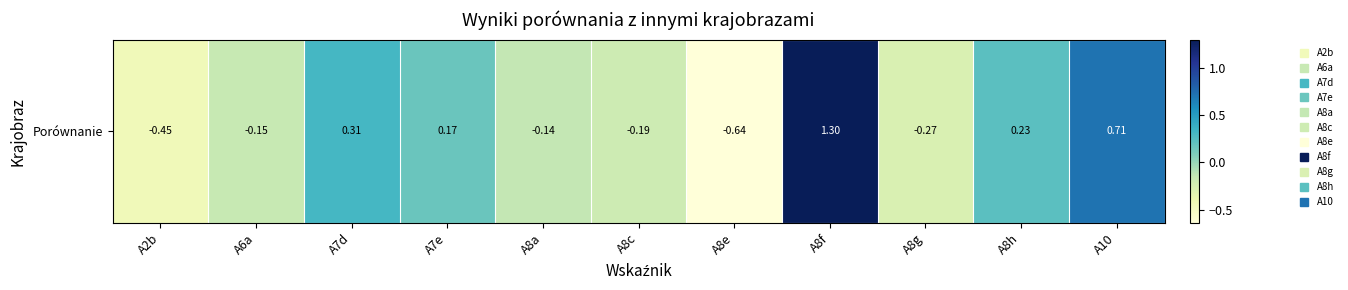

What is the difference between the maximum and minimum values?

1.9